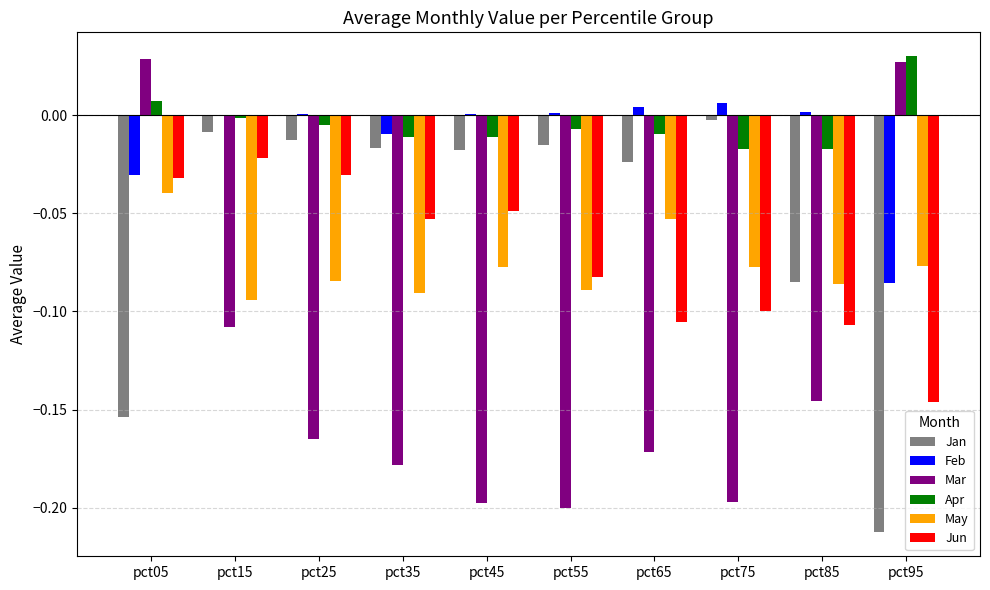

Is the value of Mar at pct55 greater than the value of Jun at pct75?

No